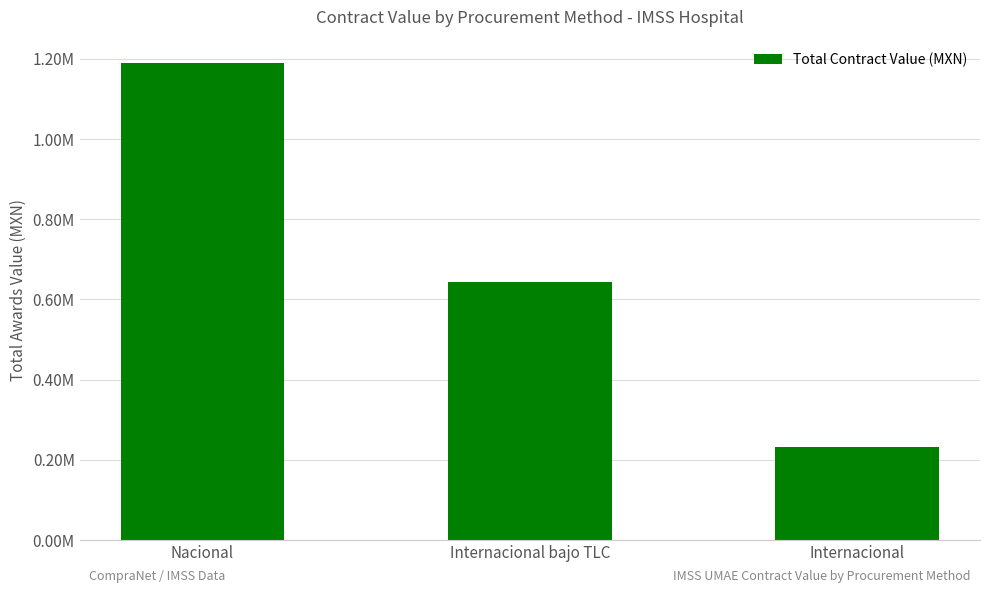

Is it true that the value at Internacional bajo TLC is 881660.8?

False